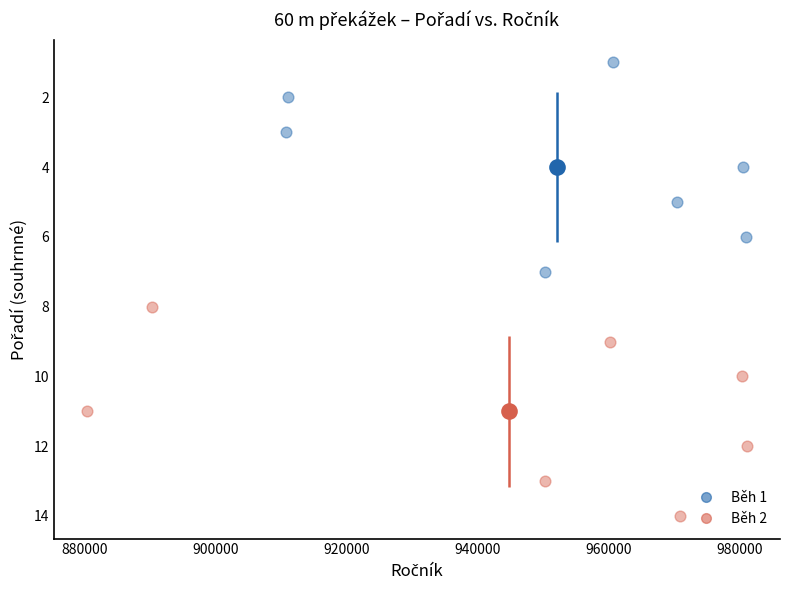

Which series reaches the maximum Y coordinate?

Běh 2